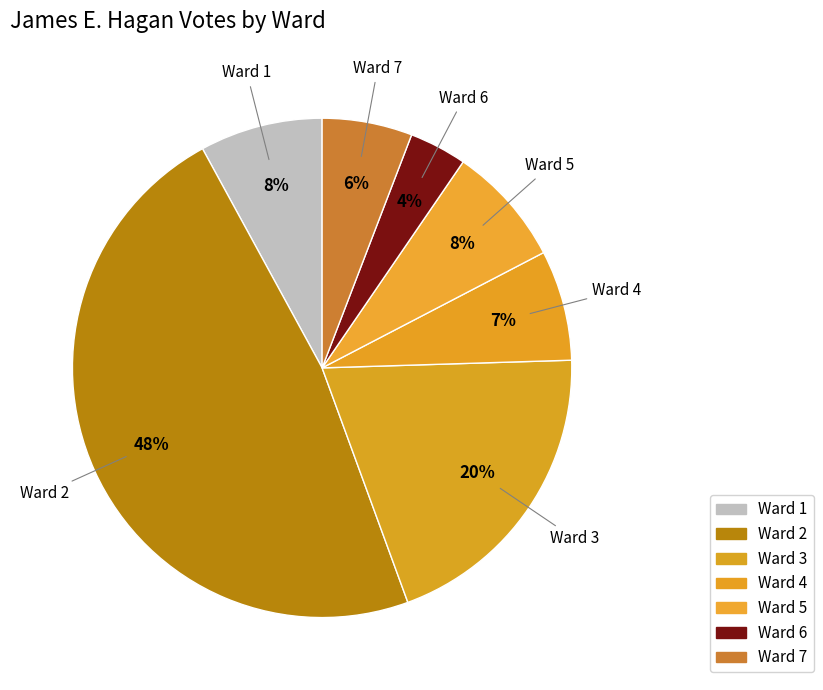

How many segments does this pie chart have?

7